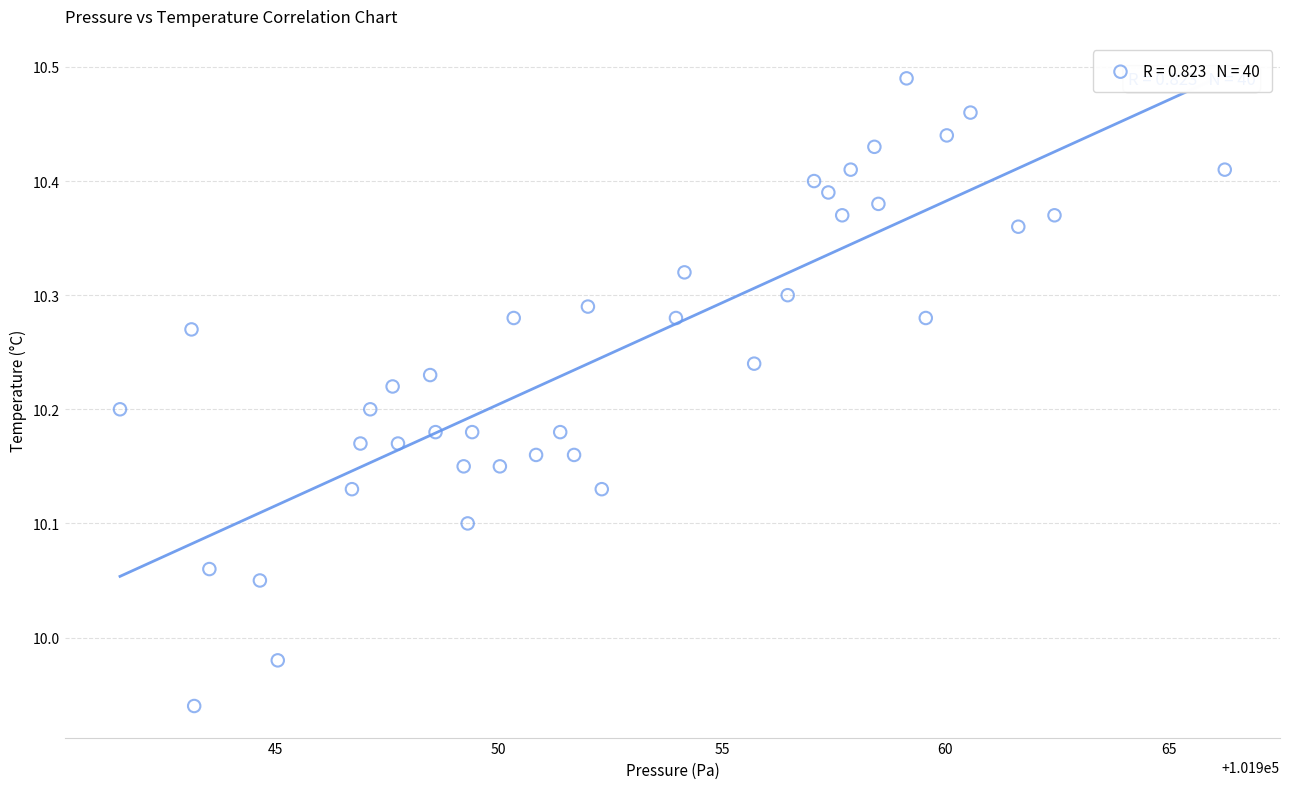

What is the range of X values (max minus min)?

24.7